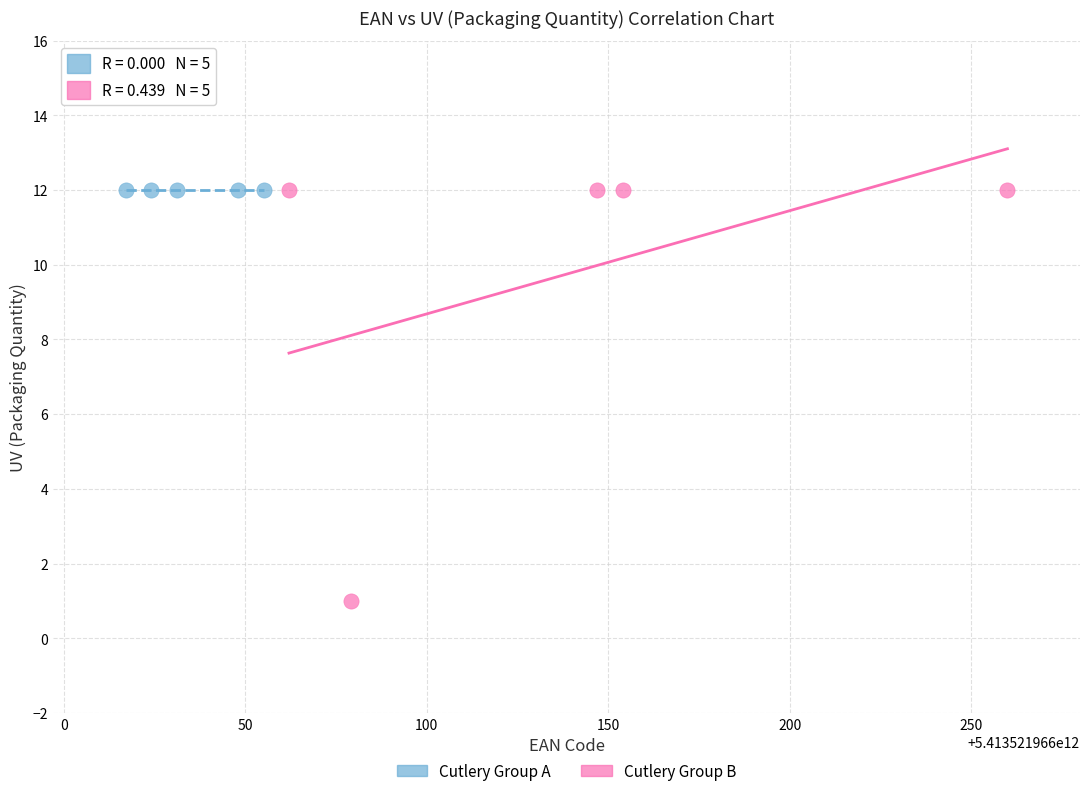

What are all the series names shown in the legend?

Cutlery Group A, Cutlery Group B